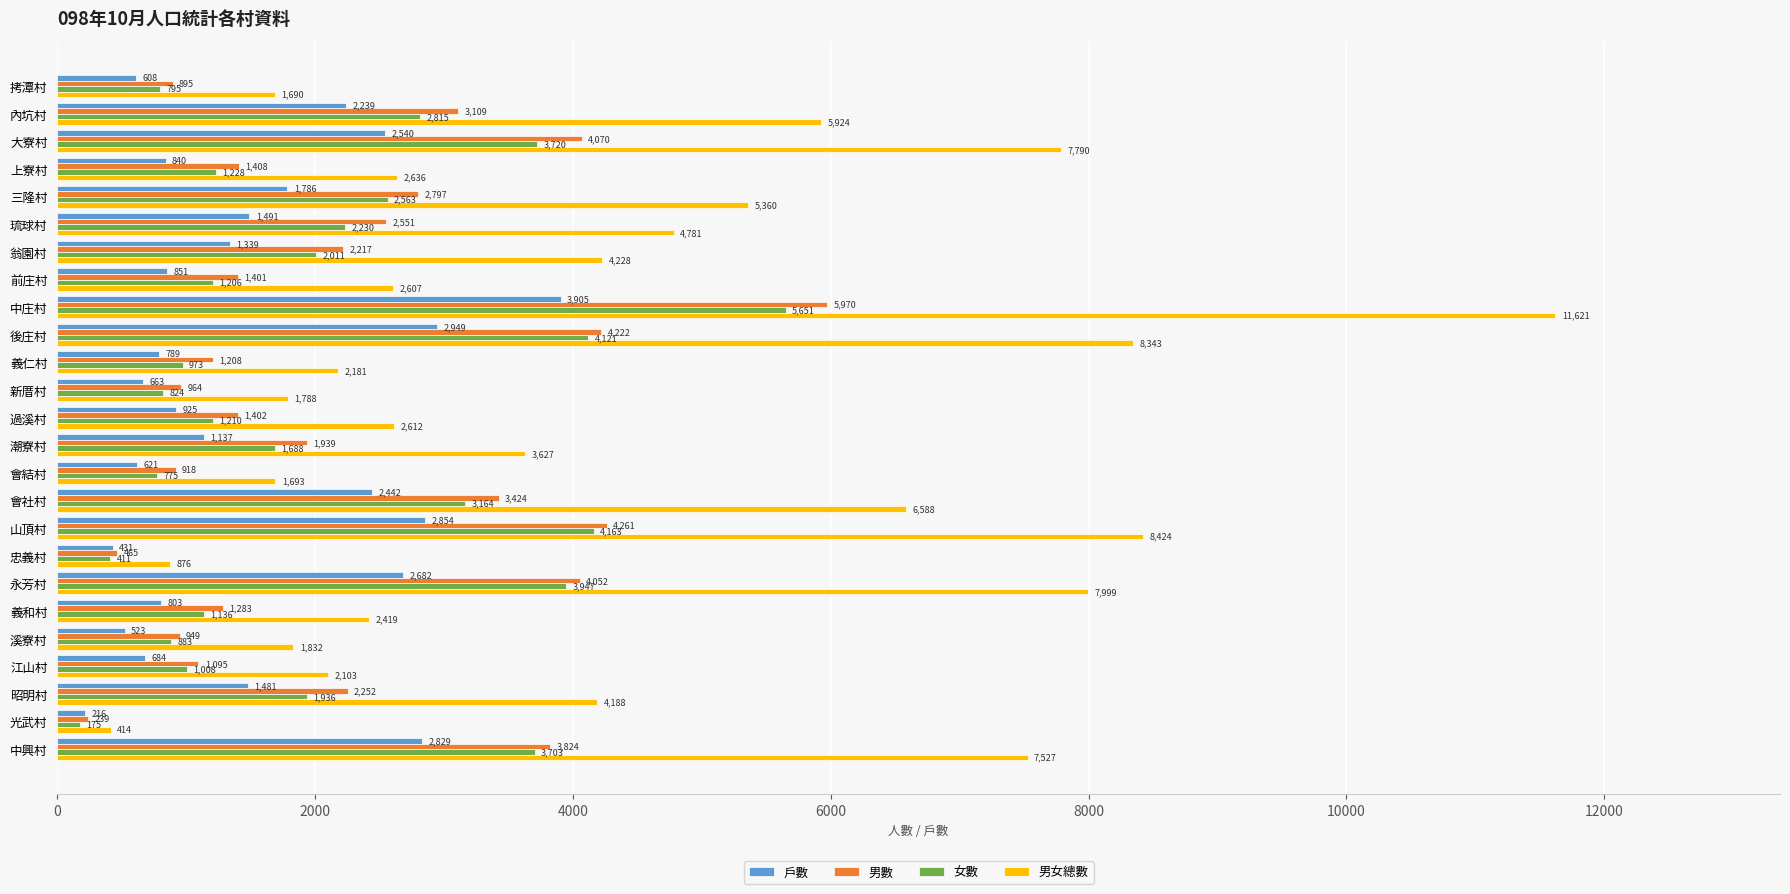

Is the value of 男女總數 at 中興村 greater than the value of 男數 at 新厝村?

Yes